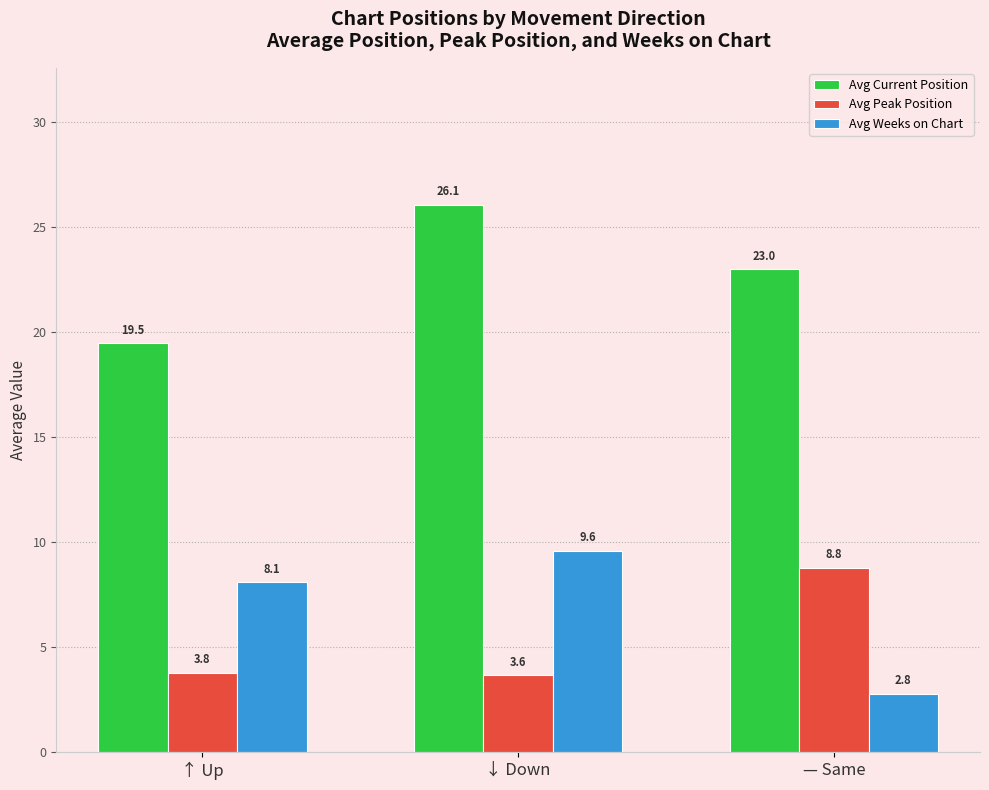

What is the label of the 3rd bar from the left?

— Same